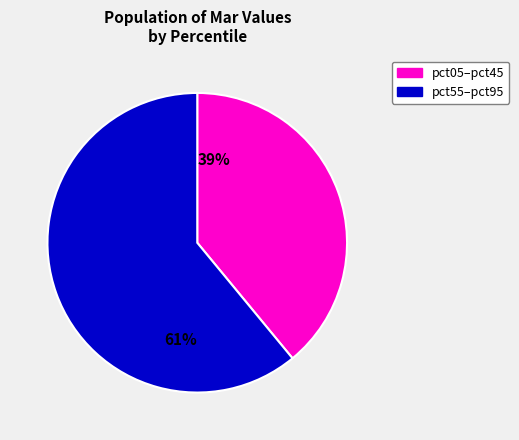

The 39% slice represents 49% of the pie. True or false?

False